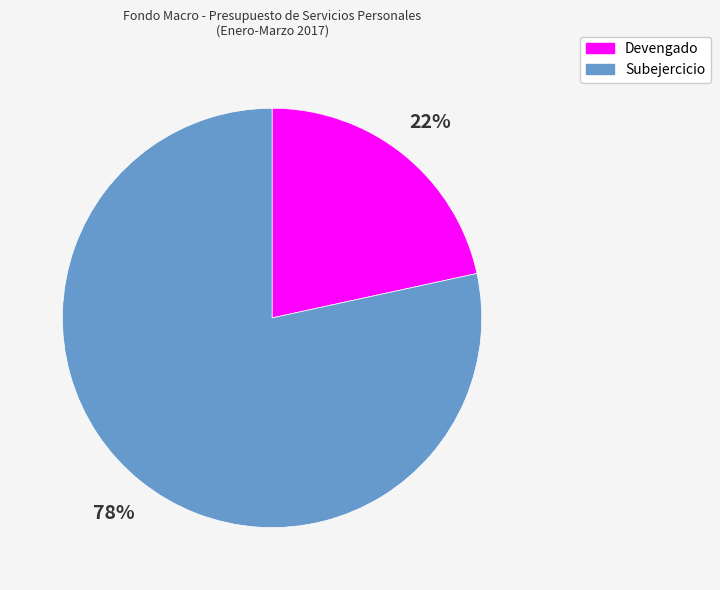

Does Devengado account for over 50% of the chart?

No